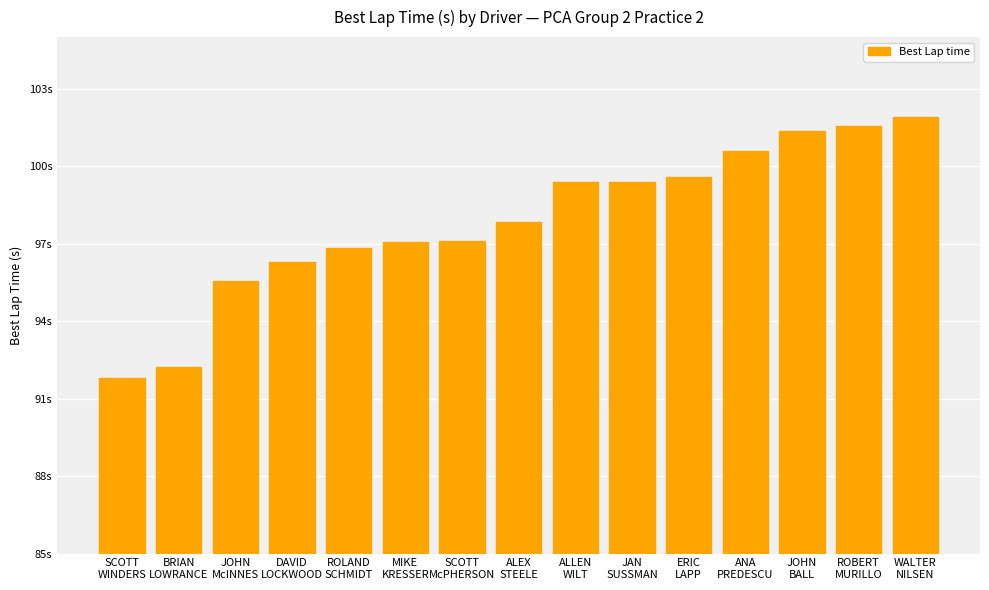

Does the chart contain any negative values?

No